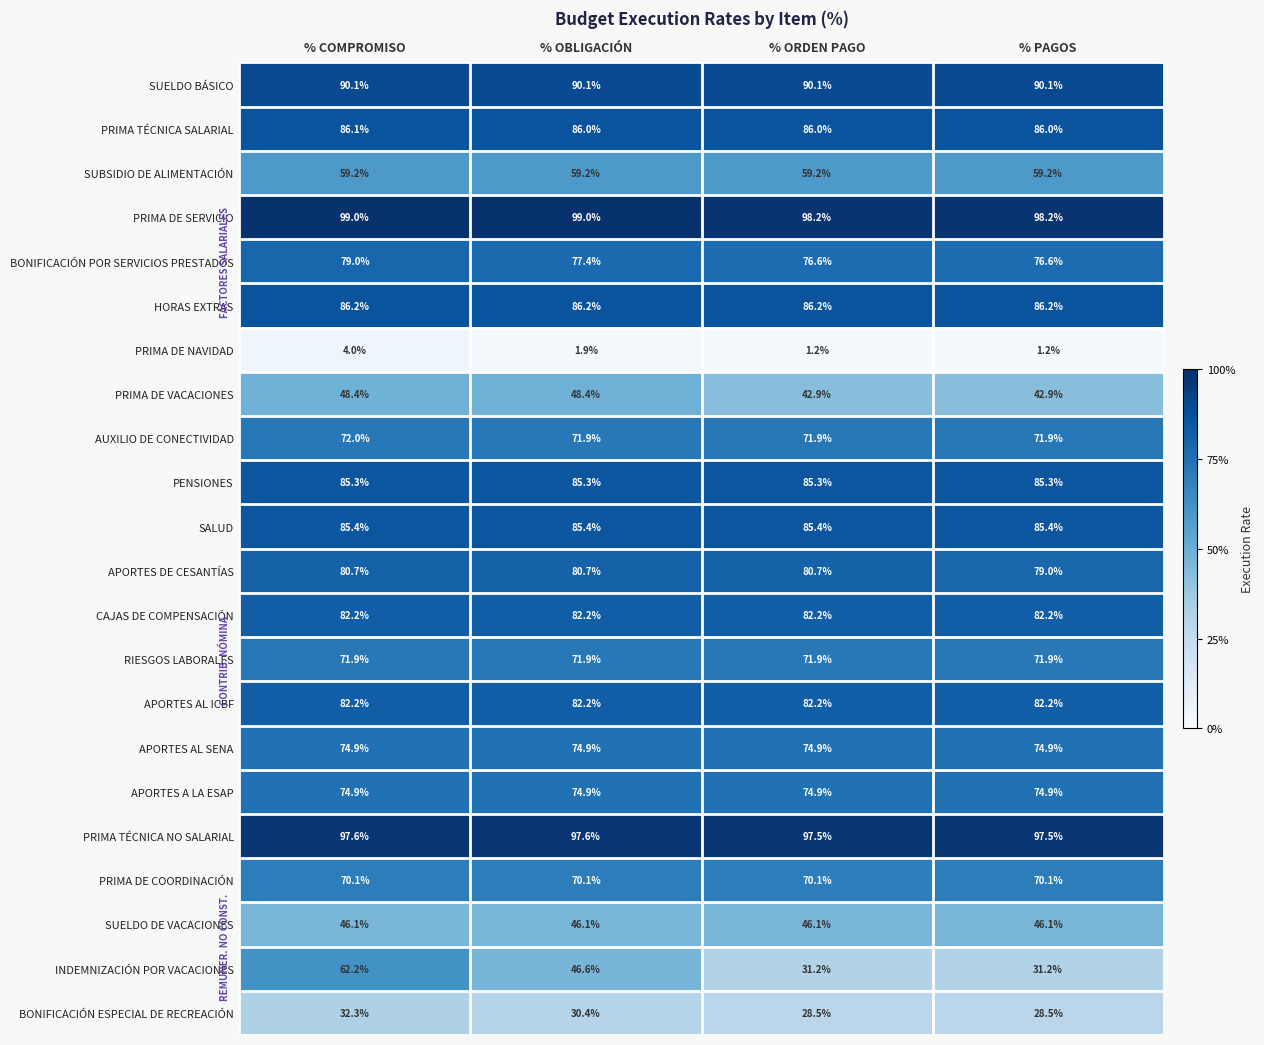

Which series has the widest spread of values?

INDEMNIZACIÓN POR VACACIONES